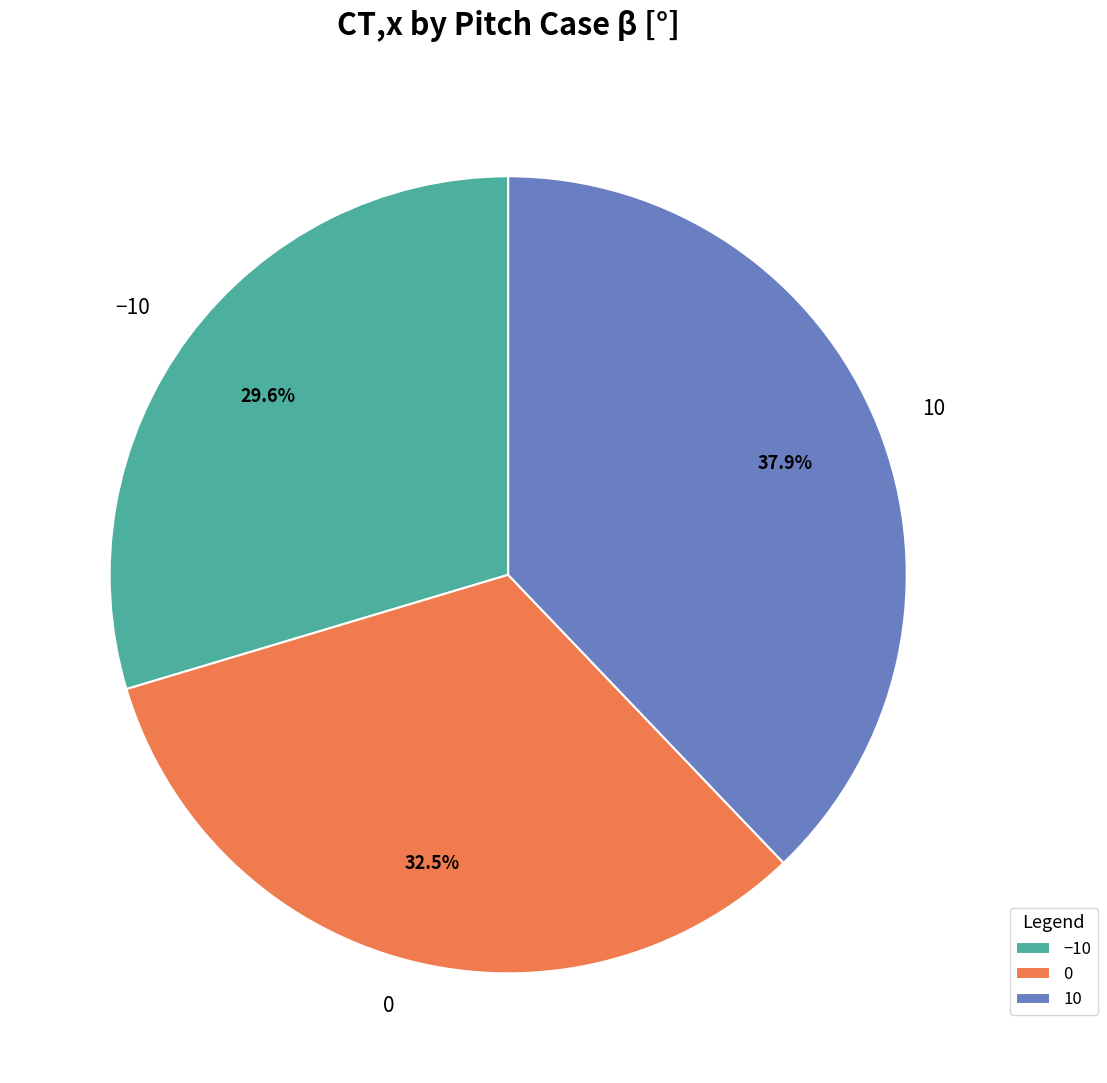

What is the smallest slice in the pie chart?

−10